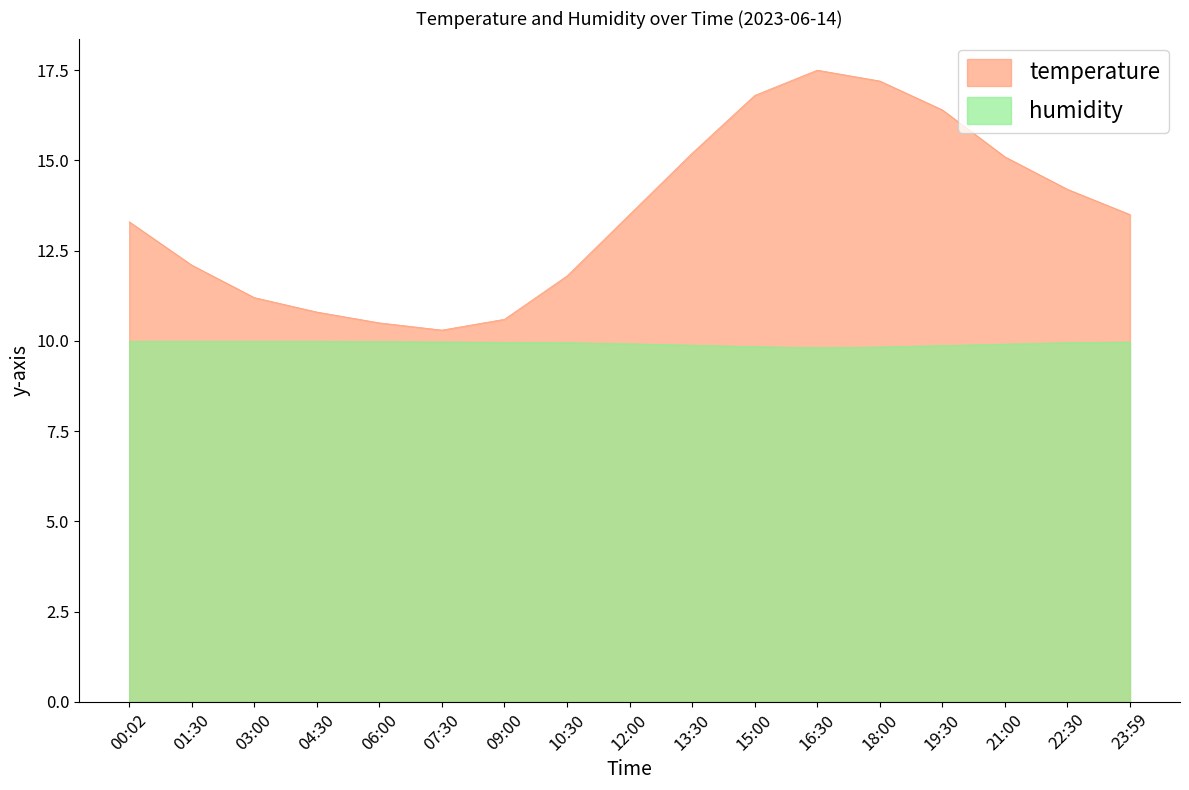

True or false: temperature has more than 0 interior local peaks.

True